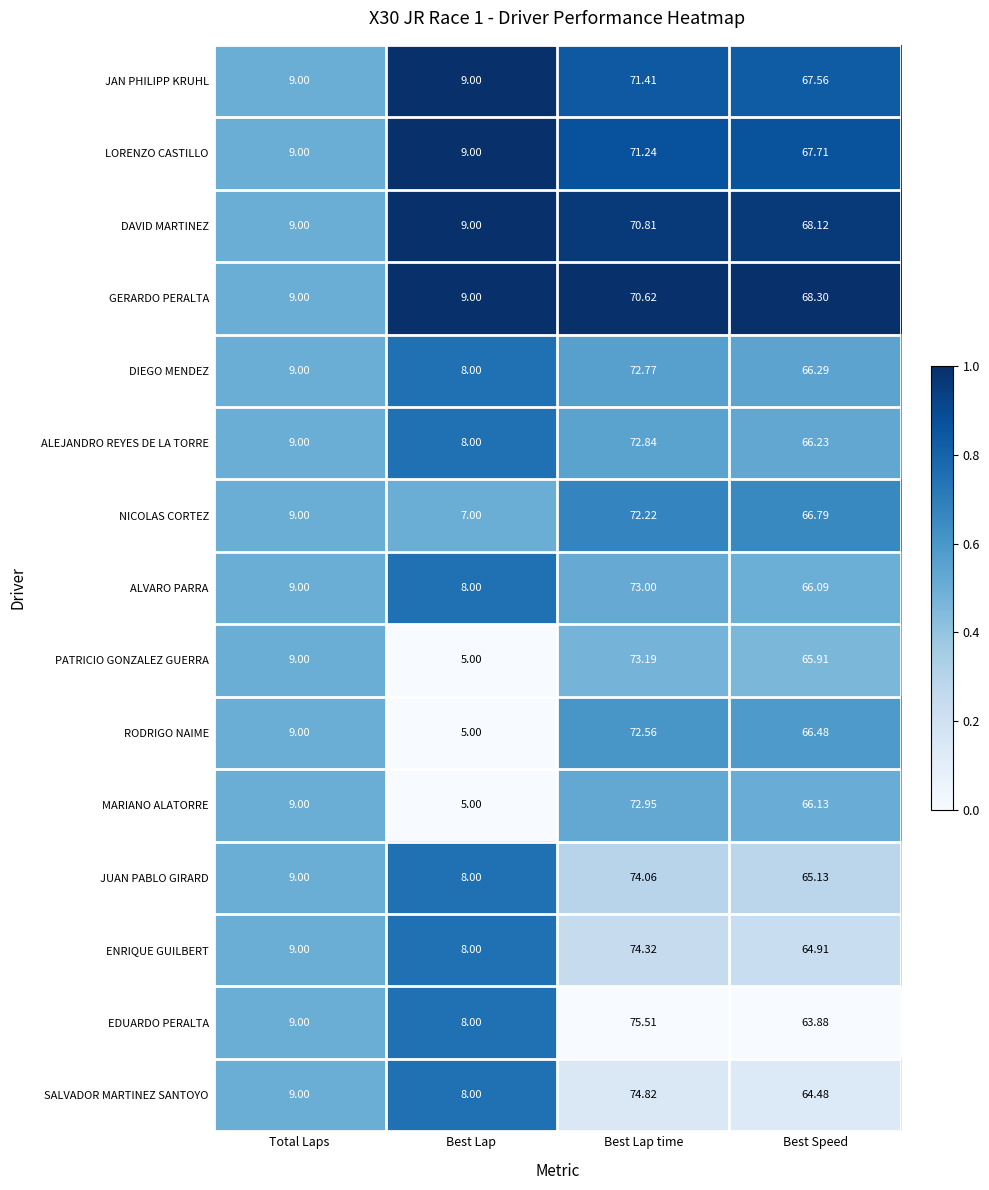

List the series in order of their peak value, lowest first.

GERARDO PERALTA, DAVID MARTINEZ, LORENZO CASTILLO, JAN PHILIPP KRUHL, NICOLAS CORTEZ, RODRIGO NAIME, DIEGO MENDEZ, ALEJANDRO REYES DE LA TORRE, MARIANO ALATORRE, ALVARO PARRA, PATRICIO GONZALEZ GUERRA, JUAN PABLO GIRARD, ENRIQUE GUILBERT, SALVADOR MARTINEZ SANTOYO, EDUARDO PERALTA